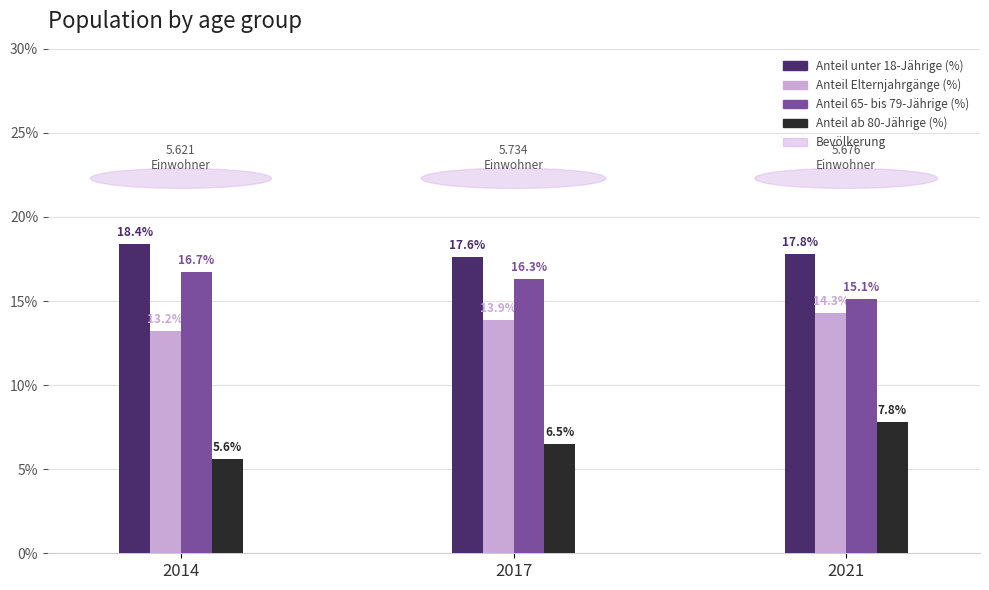

Between 2017 and 2021, which series saw the biggest shift?

Anteil ab 80-Jährige (%)